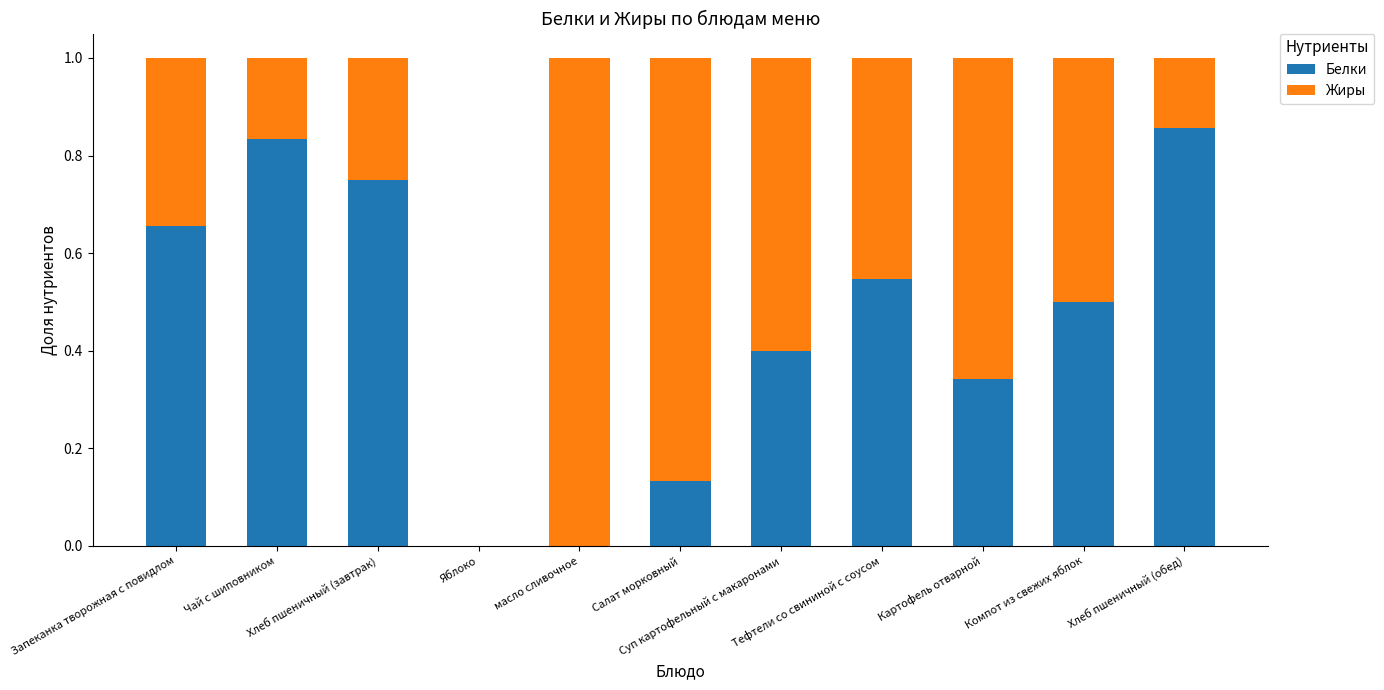

What is the sum of all Белки values?

5.0